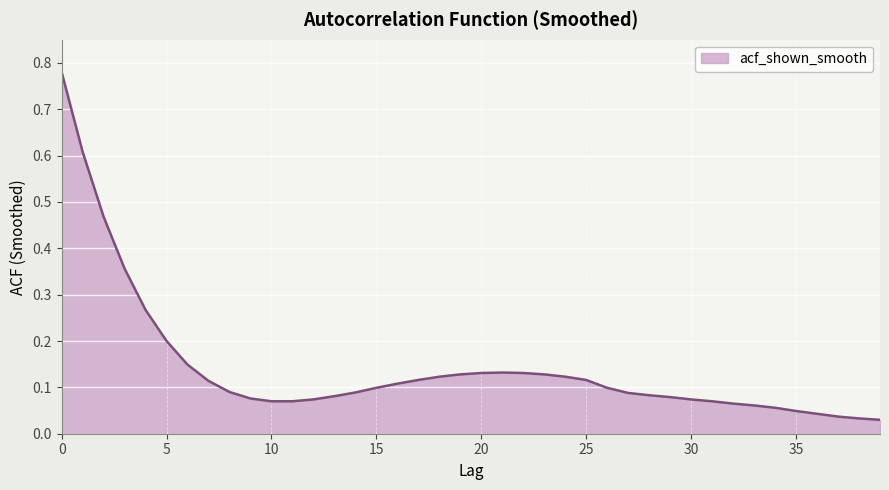

Does the chart have visible grid lines?

Yes